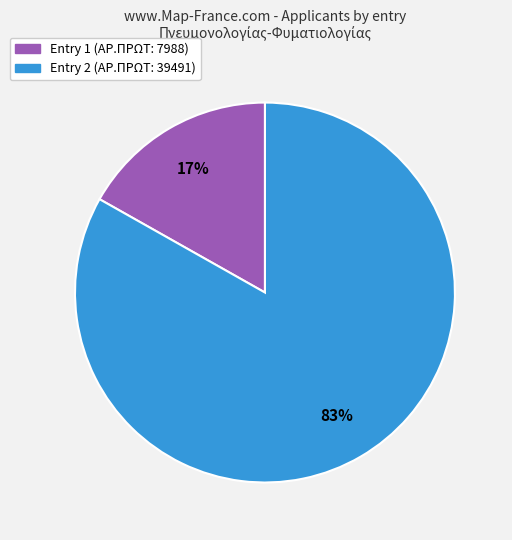

Is there any slice that represents more than half of the pie?

Yes